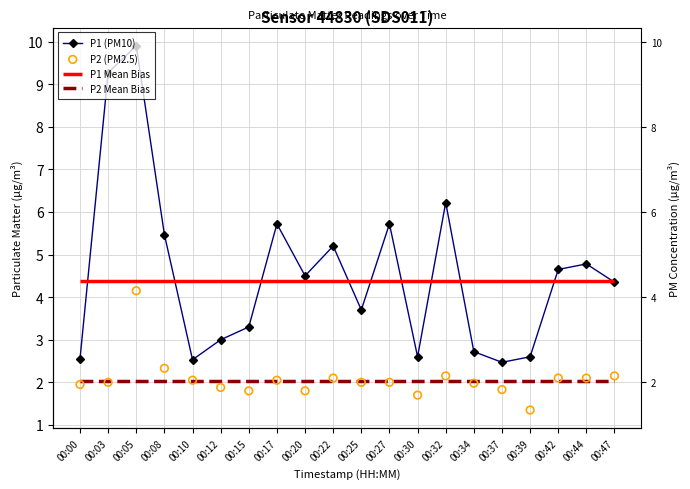

Is the value of P2 (PM2.5) at 00:03 greater than the value of P1 (PM10) at 00:12?

No